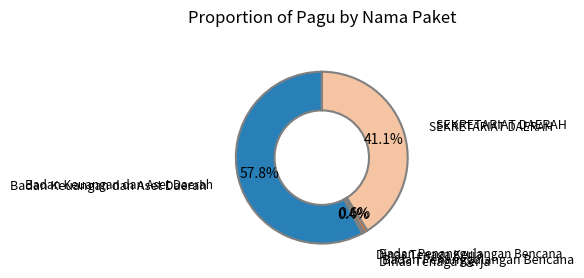

Is there a majority slice in this chart?

Yes